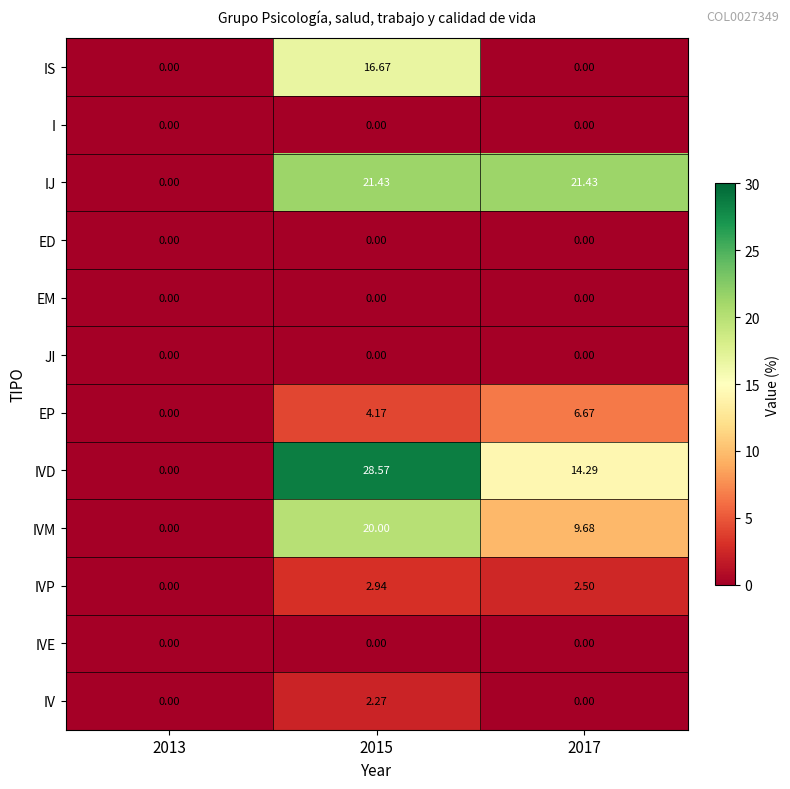

Between 2013 and 2015, which series saw the biggest shift?

IVD